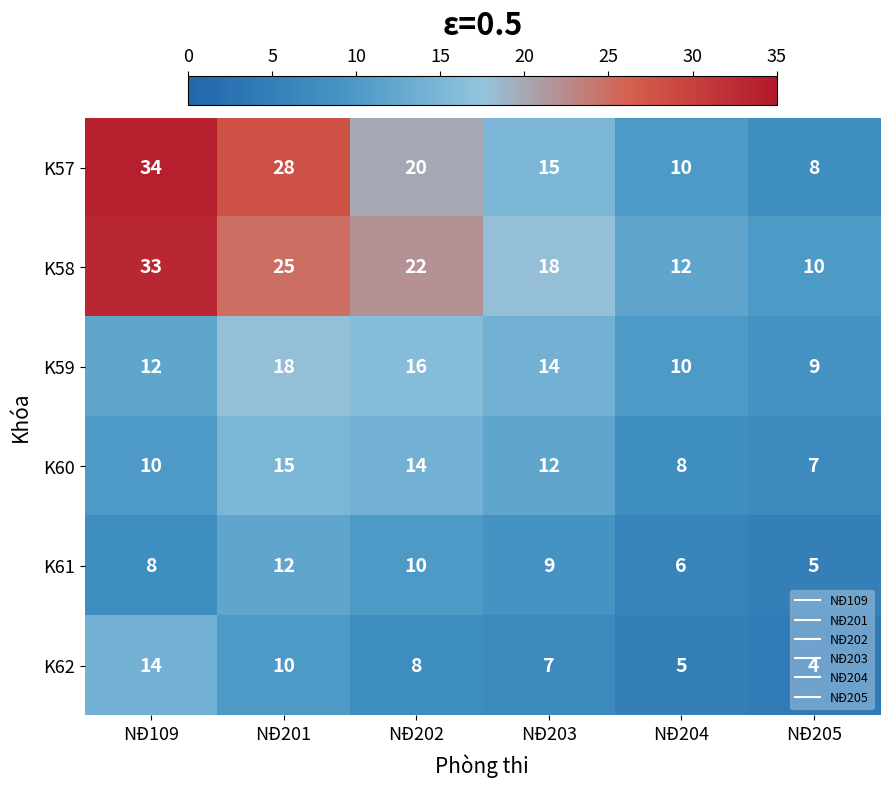

How many distinct data groups are displayed?

6